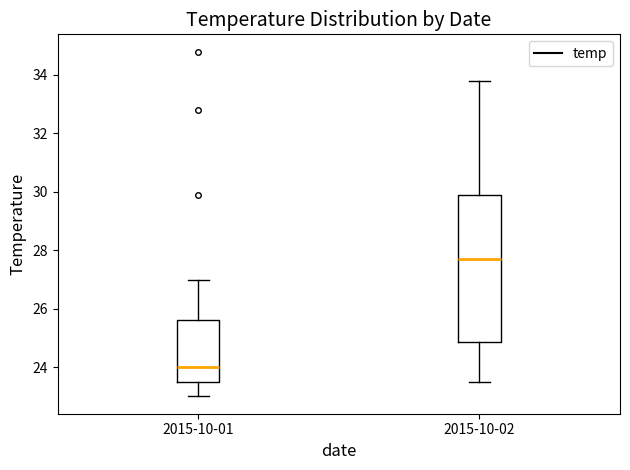

Reading left to right, read every box against the y-axis: the position of its median line, the range the box covers, and the ends of its whiskers. The values are not printed on the chart, so give them approximately, as read against the axis.

2015-10-01: median 24.0, box 23.6 to 25.6, whiskers 23.0 to 27.0
2015-10-02: median 27.8, box 24.8 to 30.0, whiskers 23.6 to 33.8